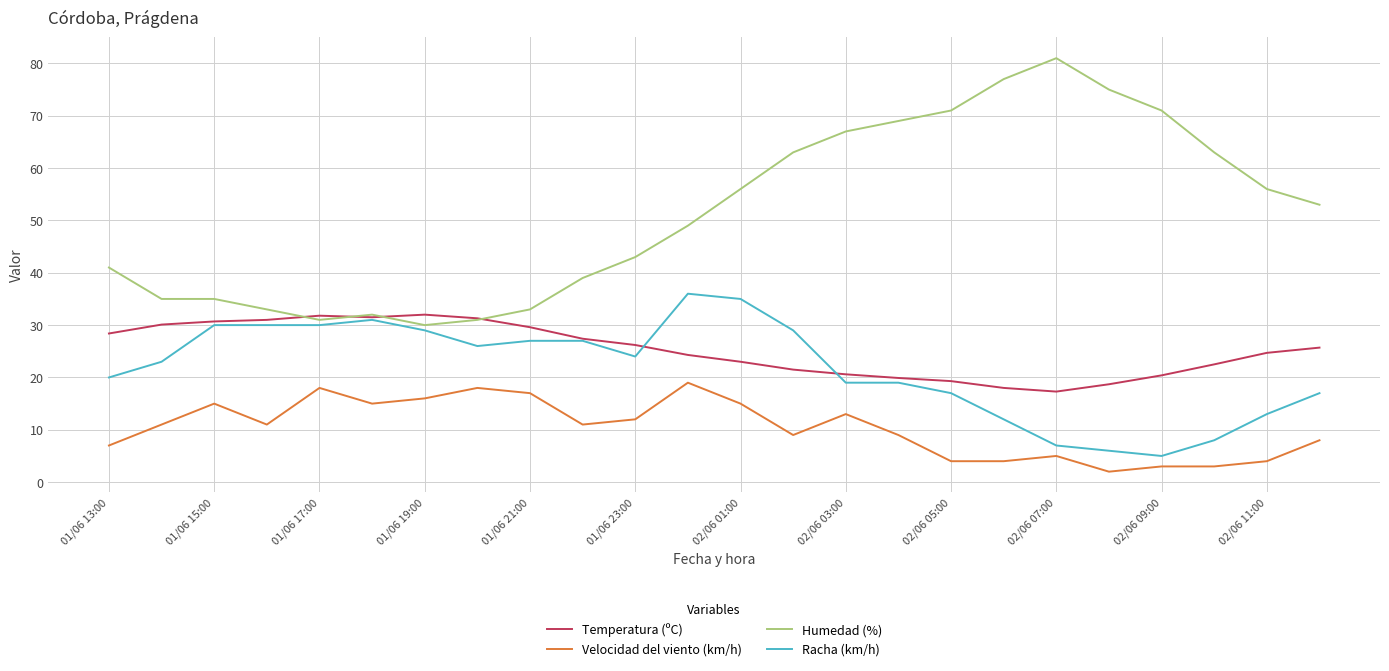

Which series has the largest range (max minus min)?

Humedad (%)